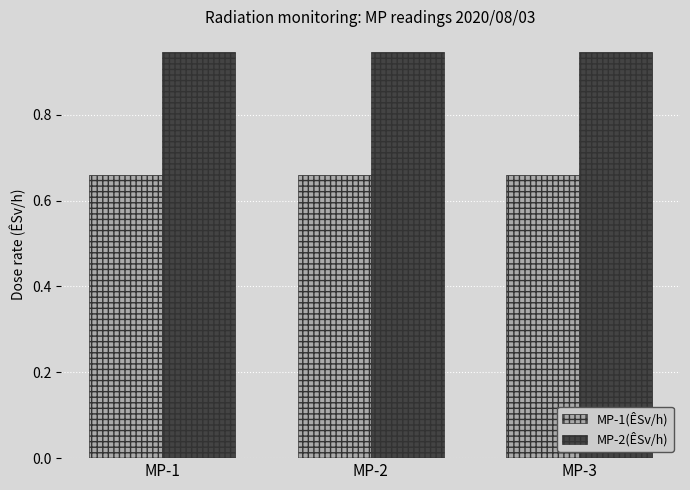

Is the value of MP-1(ÊSv/h) at MP-2 greater than the value of MP-2(ÊSv/h) at MP-1?

No